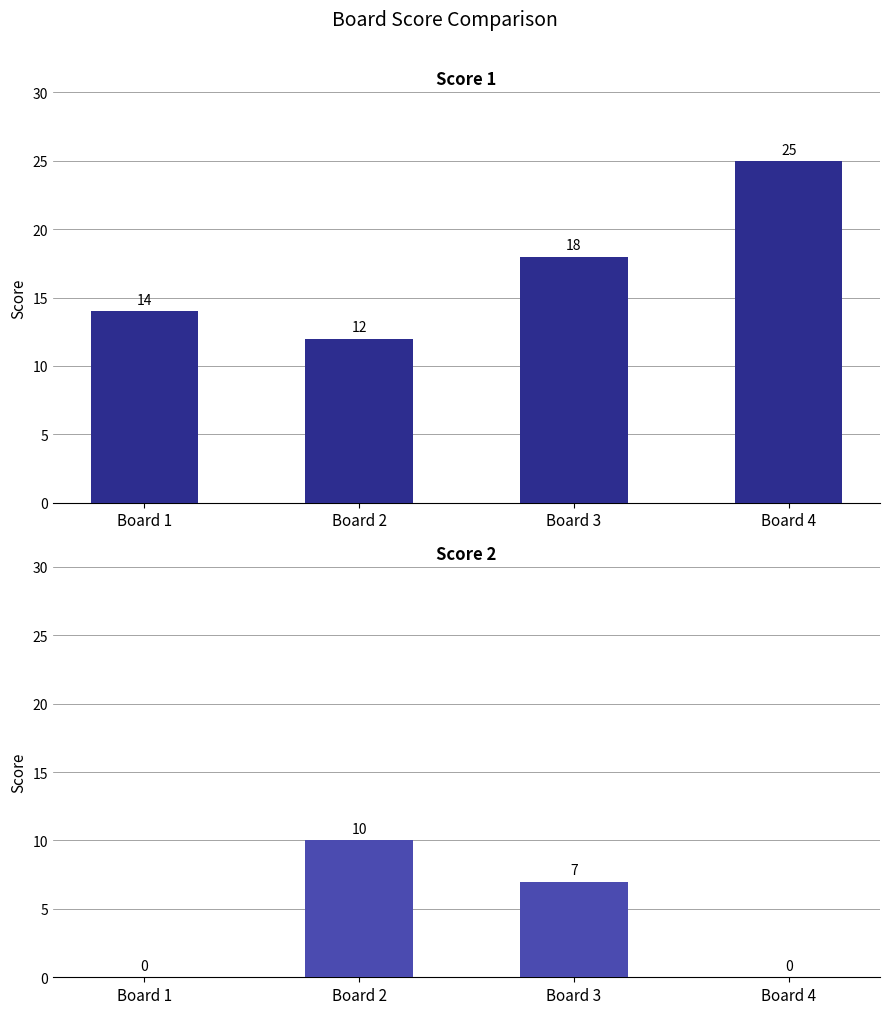

Is it true that Score 2 equals 4 at Board 4?

False